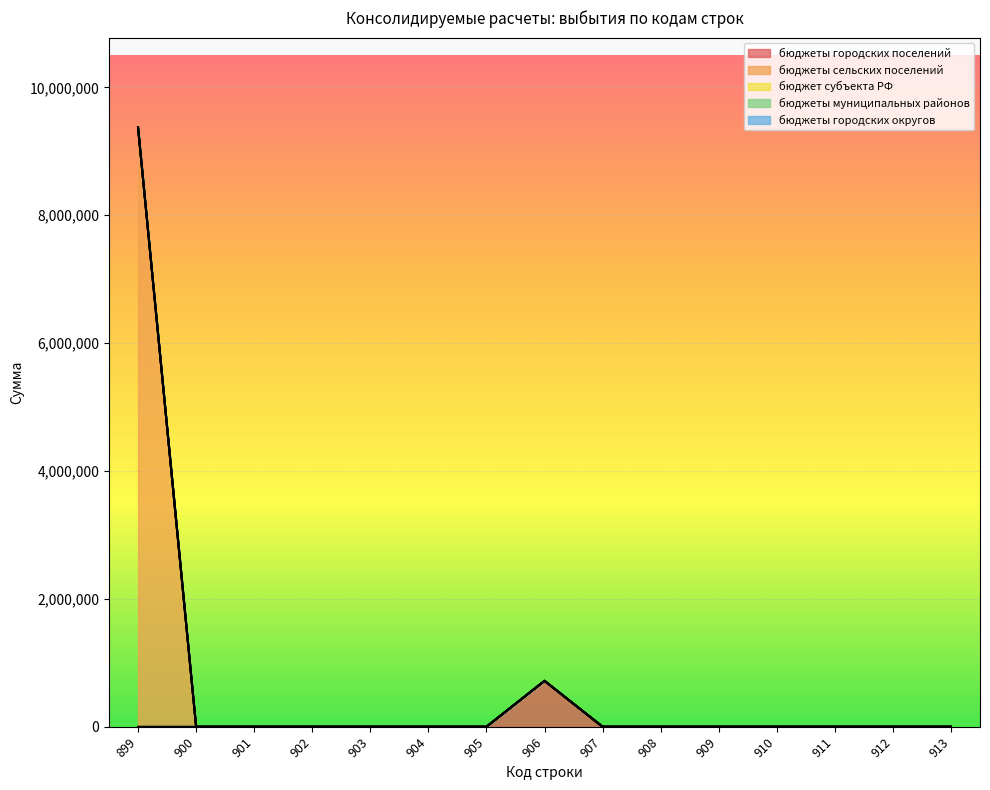

What is the difference between the maximum and minimum values in the бюджеты сельских поселений series?

9373141